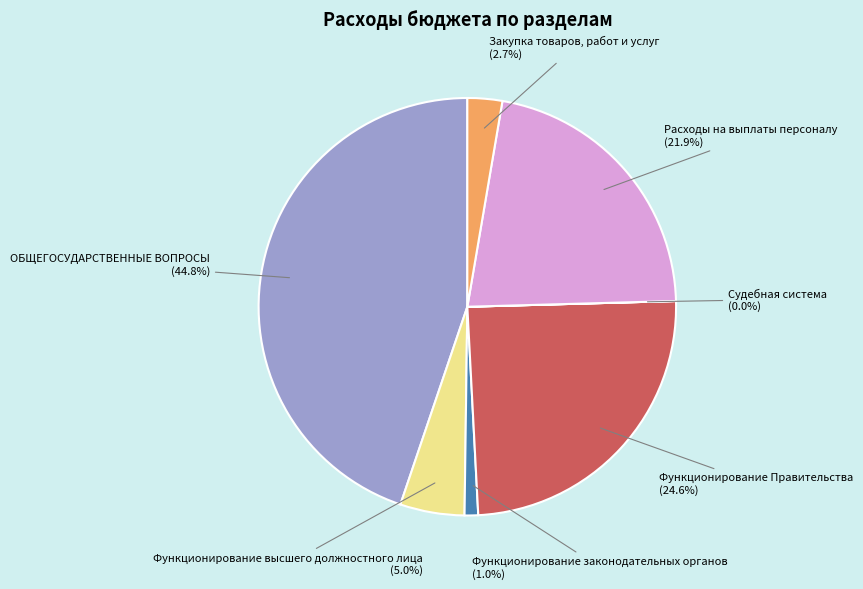

Which has a higher value, Функционирование законодательных органов (1.0%) or Закупка товаров, работ и услуг (2.7%)?

Закупка товаров, работ и услуг (2.7%)